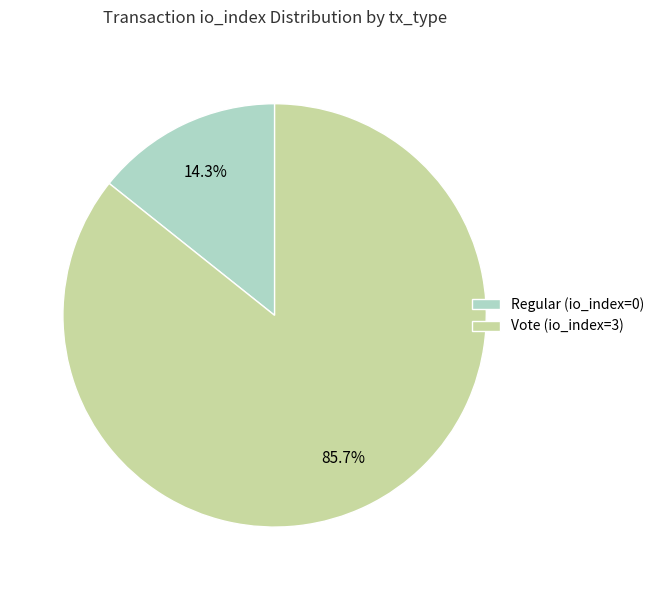

Which slice is the largest?

Vote (io_index=3)